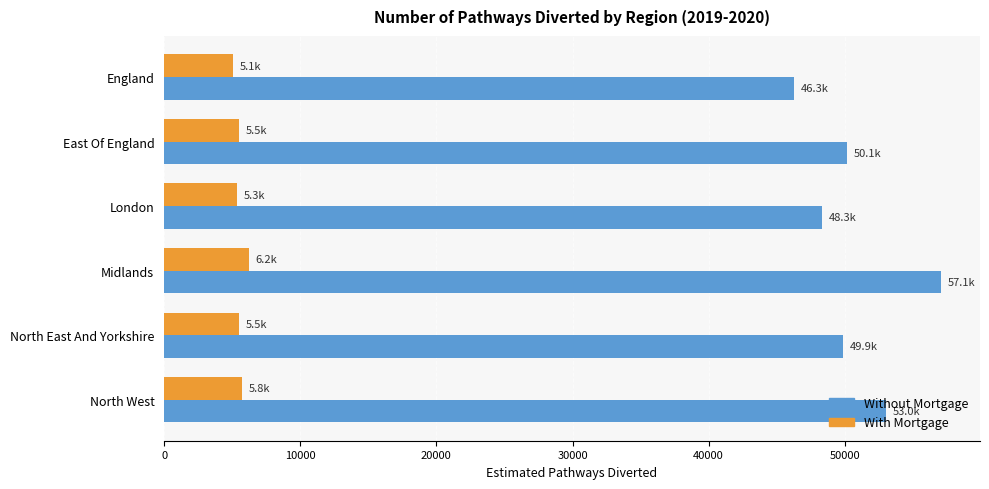

What value does the With Mortgage series have at East Of England?

5523.8